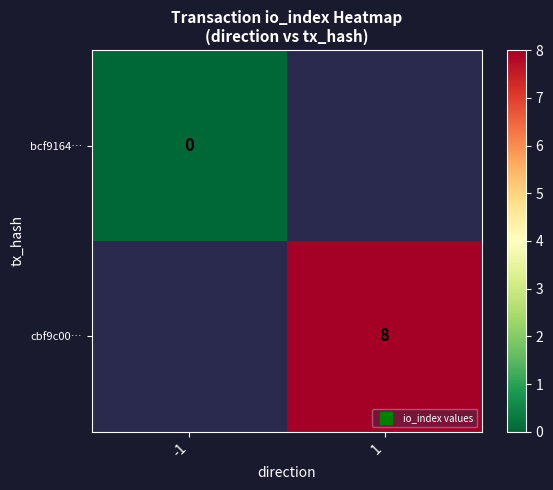

Which category has the lowest value across all series?

-1